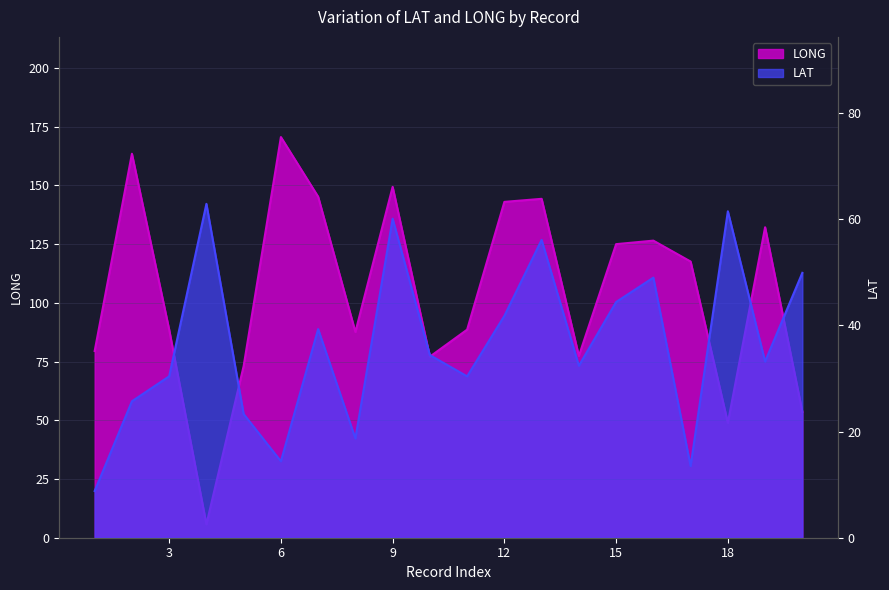

Which series has the largest range (max minus min)?

LONG